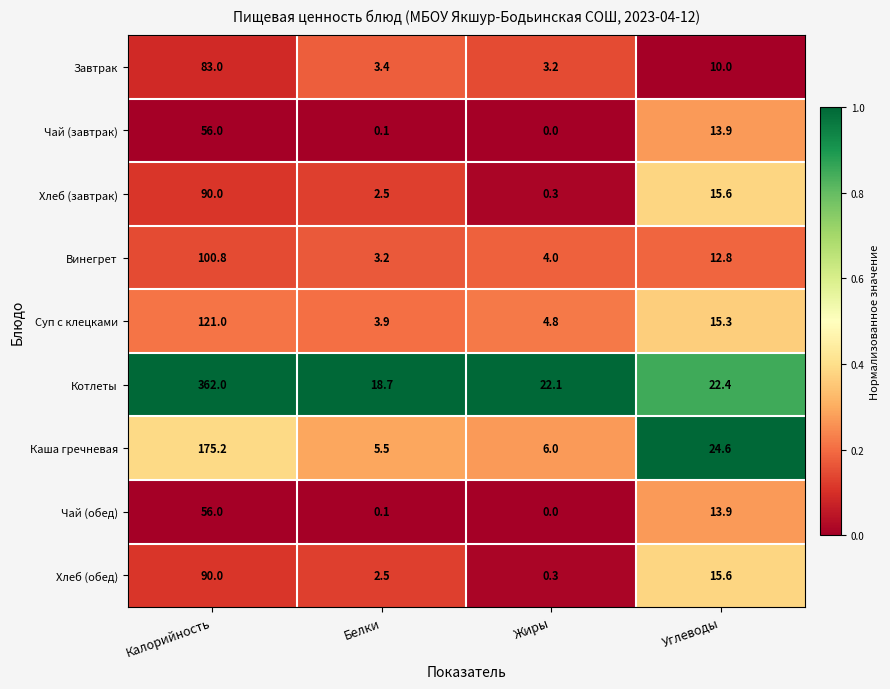

What is the greatest value displayed?

362.0